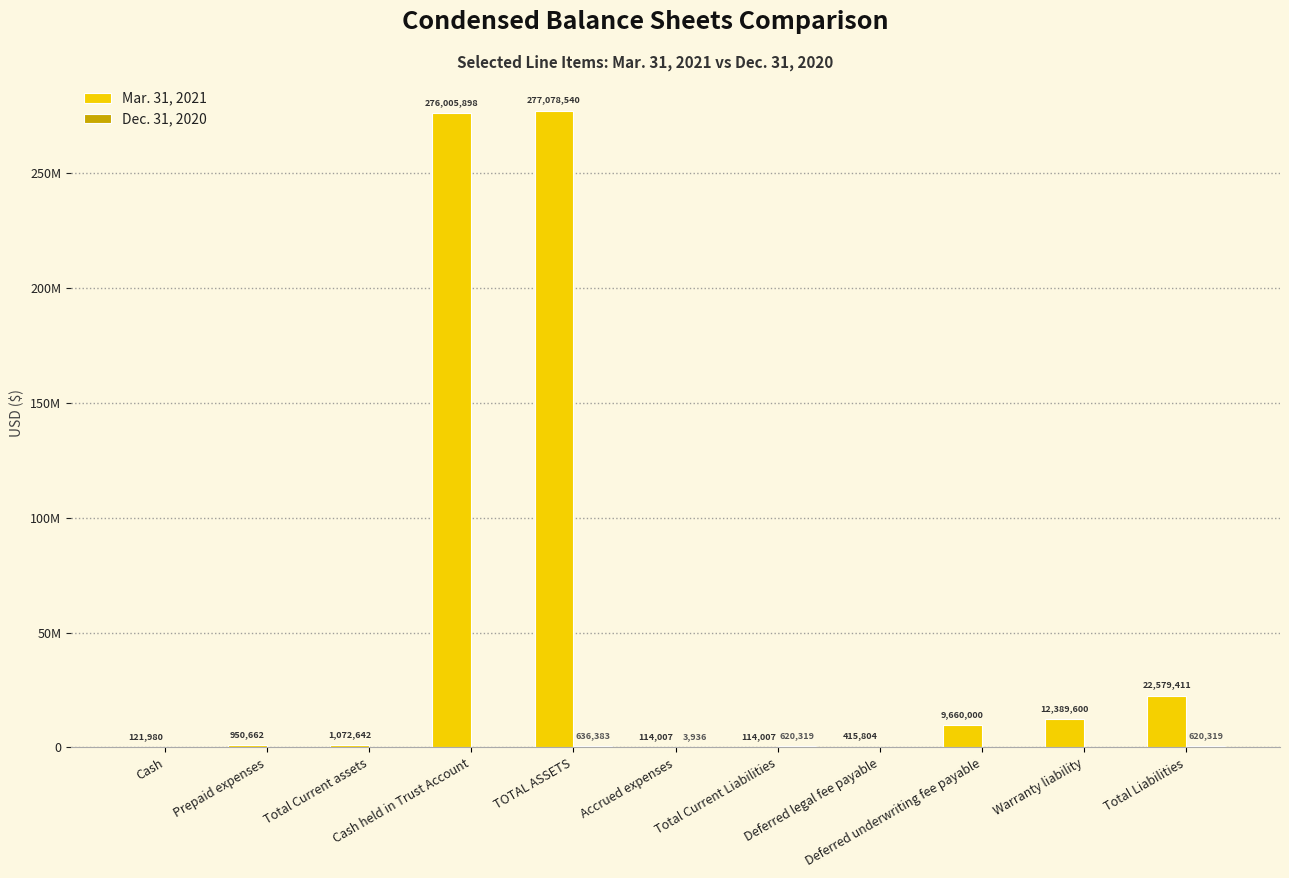

Are the bars grouped side by side (vs. stacked)?

Yes